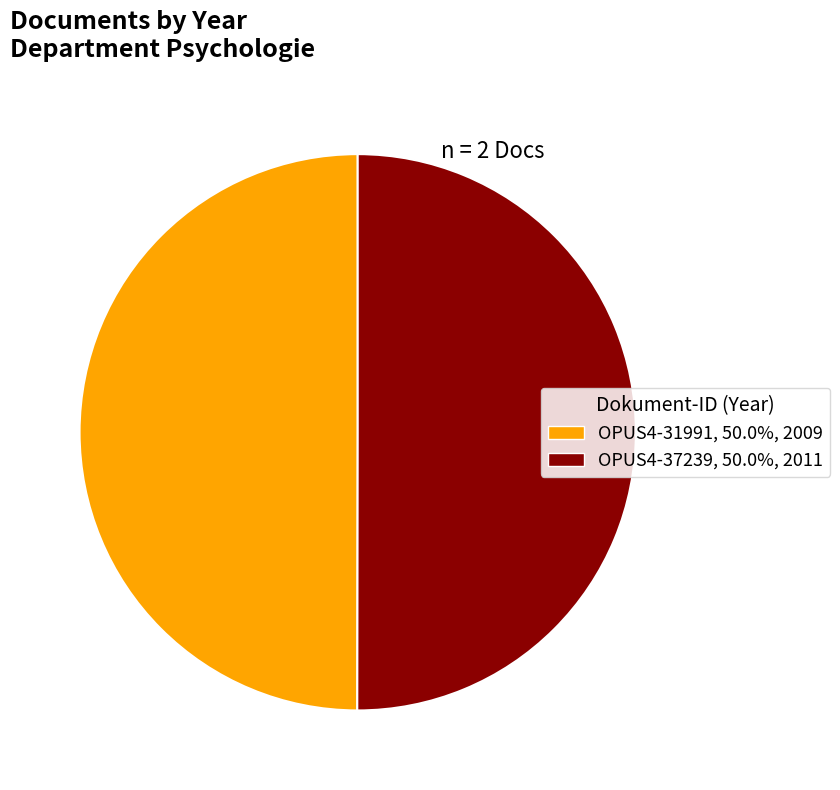

Is it true that OPUS4-31991 is 50% of the pie?

True